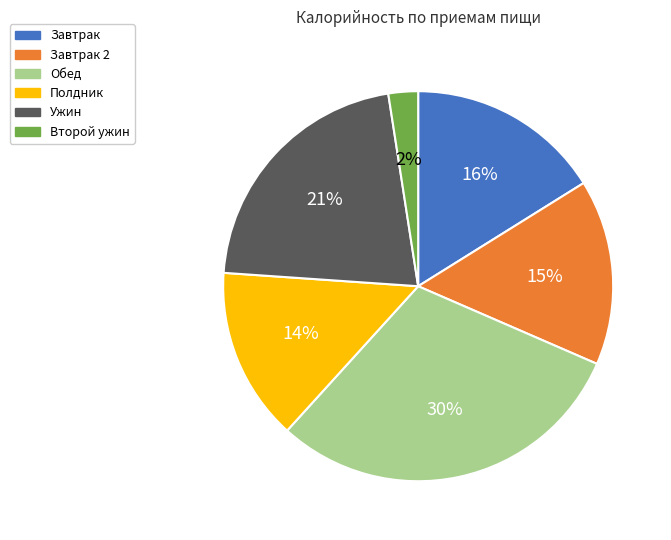

To the nearest percent, what is the average slice percentage?

17%